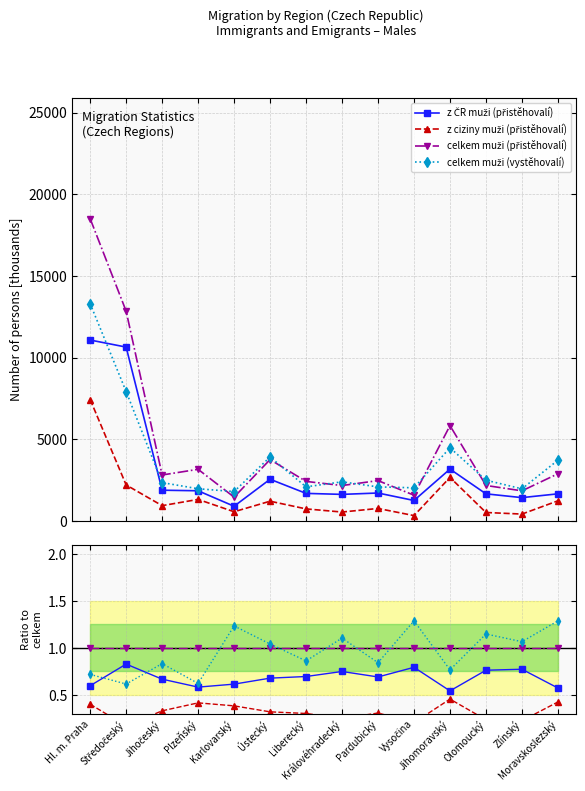

Is it true that z ciziny muži (přistěhovalí) equals 0.3 at Pardubický?

True